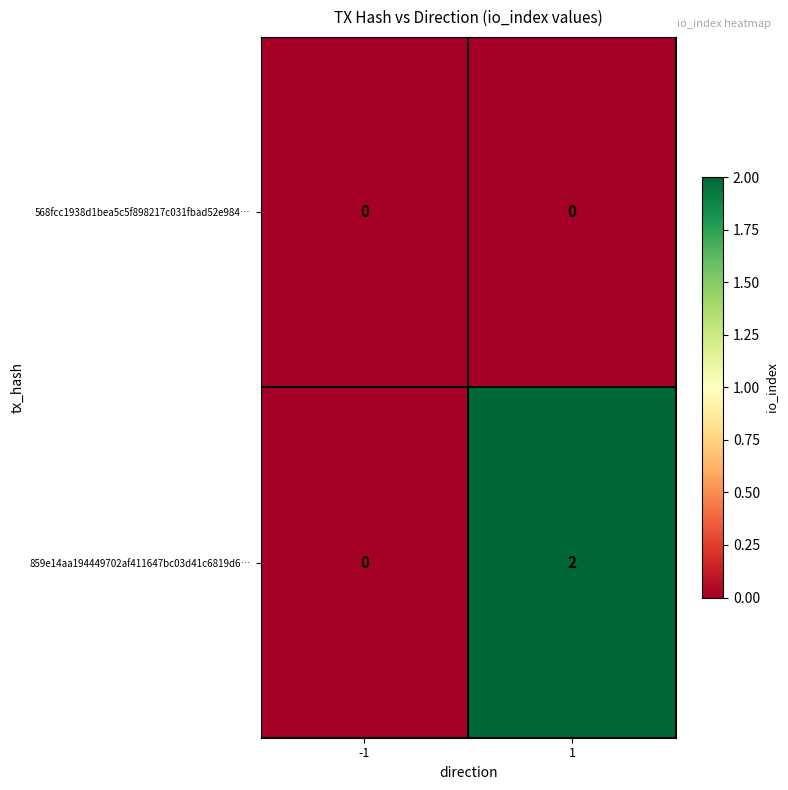

Between -1 and 1, which series saw the biggest shift?

859e14aa194449702af411647bc03d41c6819d6…